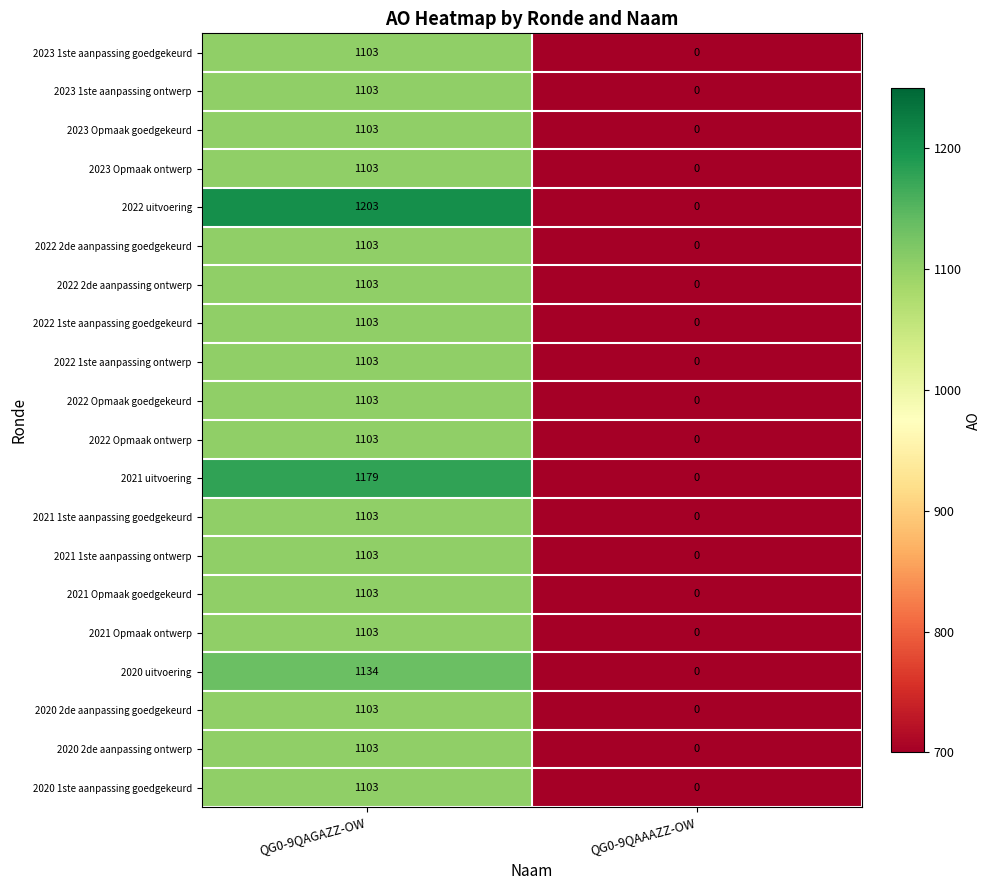

Is it true that 2022 Opmaak goedgekeurd equals 1605 at QG0-9QAGAZZ-OW?

False